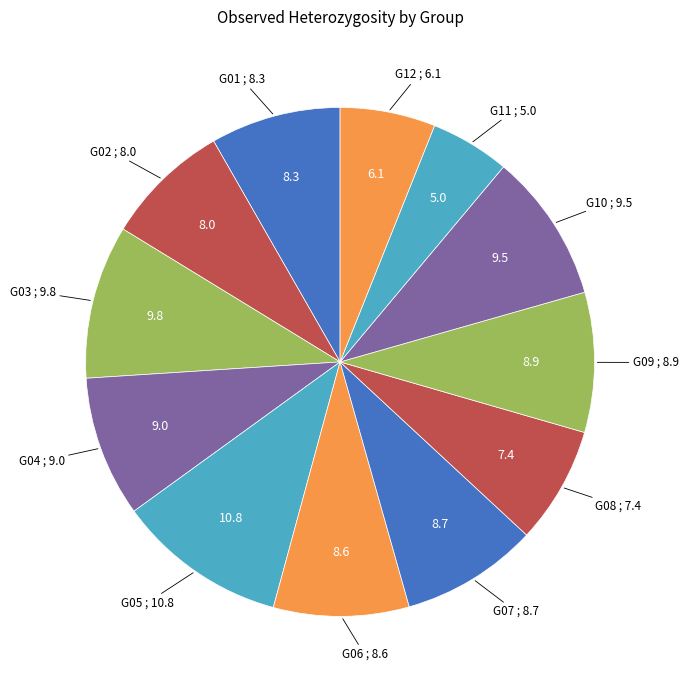

Count the number of slices in the pie.

12